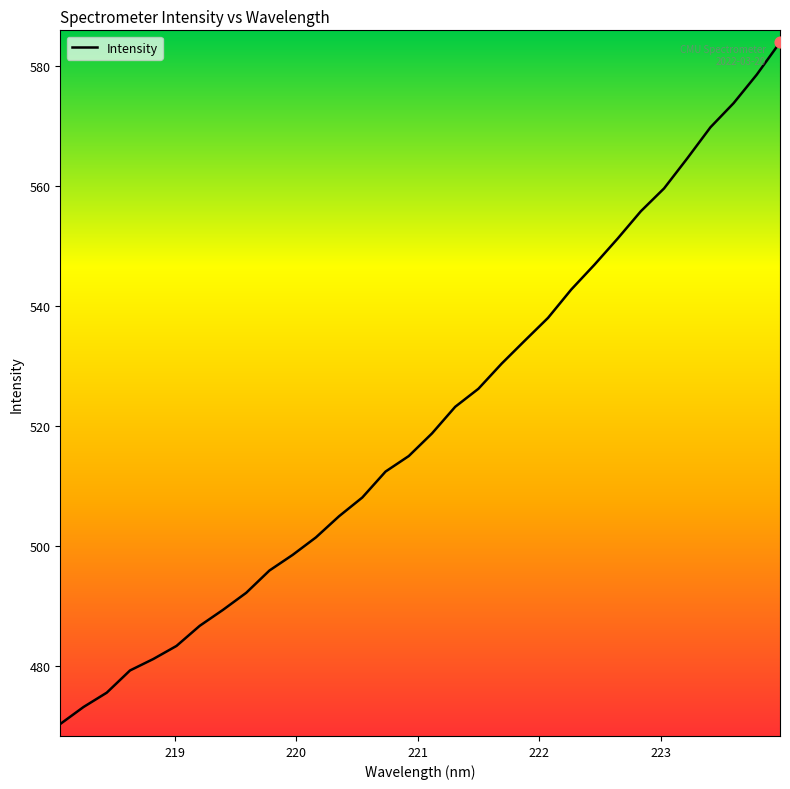

What is the minimum value shown in the chart?

470.3